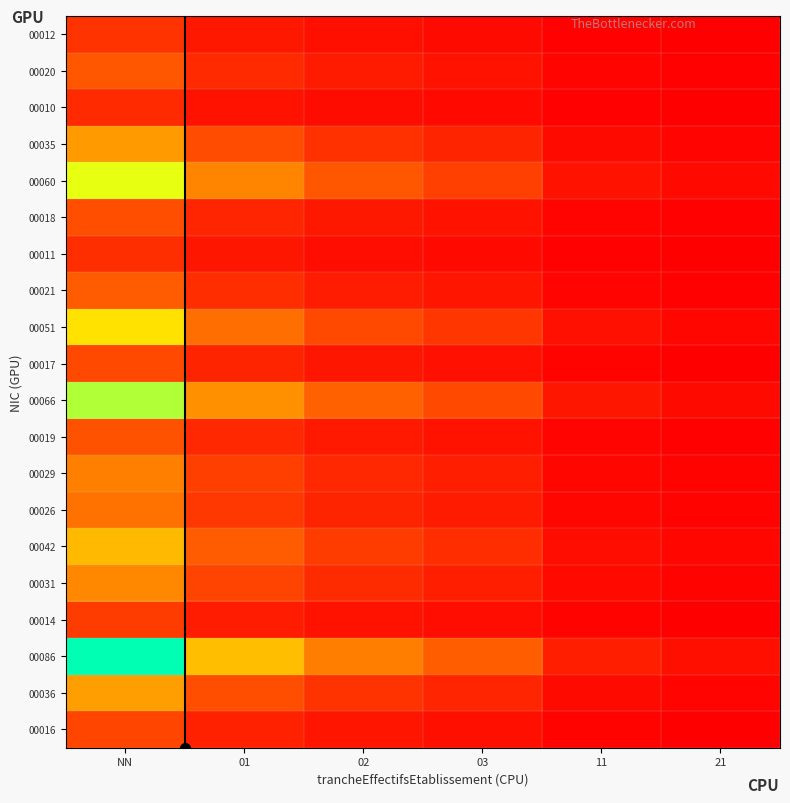

Reading right to left, list all the values displayed in this chart.

00012: 21=0.0	11=0.0	03=0.0	02=0.0	01=0.1	NN=0.1
00020: 21=0.0	11=0.0	03=0.1	02=0.1	01=0.1	NN=0.2
00010: 21=0.0	11=0.0	03=0.0	02=0.0	01=0.1	NN=0.1
00035: 21=0.0	11=0.0	03=0.1	02=0.1	01=0.2	NN=0.4
00060: 21=0.0	11=0.1	03=0.2	02=0.2	01=0.3	NN=0.7
00018: 21=0.0	11=0.0	03=0.0	02=0.1	01=0.1	NN=0.2
00011: 21=0.0	11=0.0	03=0.0	02=0.0	01=0.1	NN=0.1
00021: 21=0.0	11=0.0	03=0.1	02=0.1	01=0.1	NN=0.2
00051: 21=0.0	11=0.0	03=0.1	02=0.2	01=0.3	NN=0.6
00017: 21=0.0	11=0.0	03=0.0	02=0.1	01=0.1	NN=0.2
00066: 21=0.0	11=0.1	03=0.2	02=0.3	01=0.4	NN=0.8
00019: 21=0.0	11=0.0	03=0.1	02=0.1	01=0.1	NN=0.2
00029: 21=0.0	11=0.0	03=0.1	02=0.1	01=0.2	NN=0.3
00026: 21=0.0	11=0.0	03=0.1	02=0.1	01=0.1	NN=0.3
00042: 21=0.0	11=0.0	03=0.1	02=0.2	01=0.2	NN=0.5
00031: 21=0.0	11=0.0	03=0.1	02=0.1	01=0.2	NN=0.4
00014: 21=0.0	11=0.0	03=0.0	02=0.0	01=0.1	NN=0.2
00086: 21=0.0	11=0.1	03=0.2	02=0.3	01=0.5	NN=1.0
00036: 21=0.0	11=0.0	03=0.1	02=0.1	01=0.2	NN=0.4
00016: 21=0.0	11=0.0	03=0.0	02=0.1	01=0.1	NN=0.2